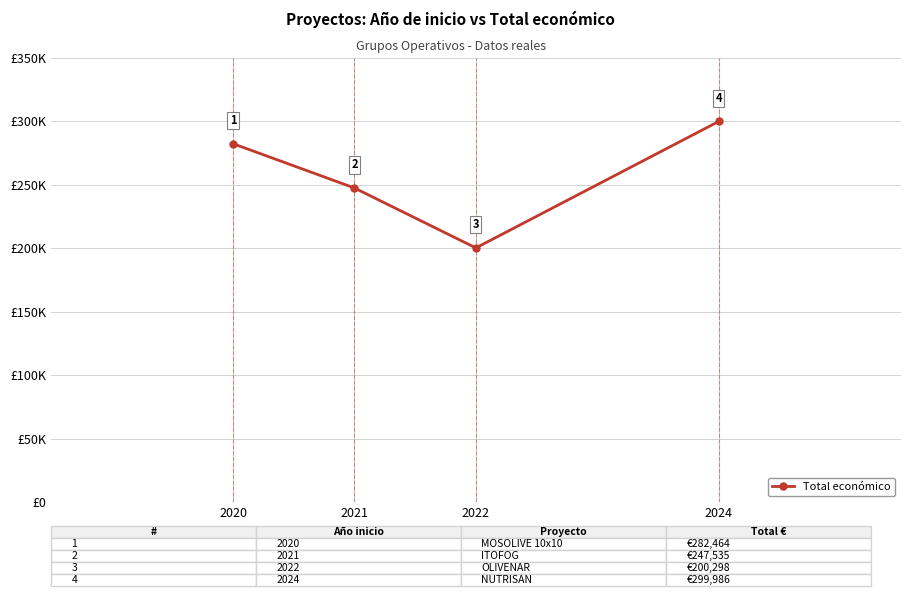

Does the chart have visible grid lines?

Yes